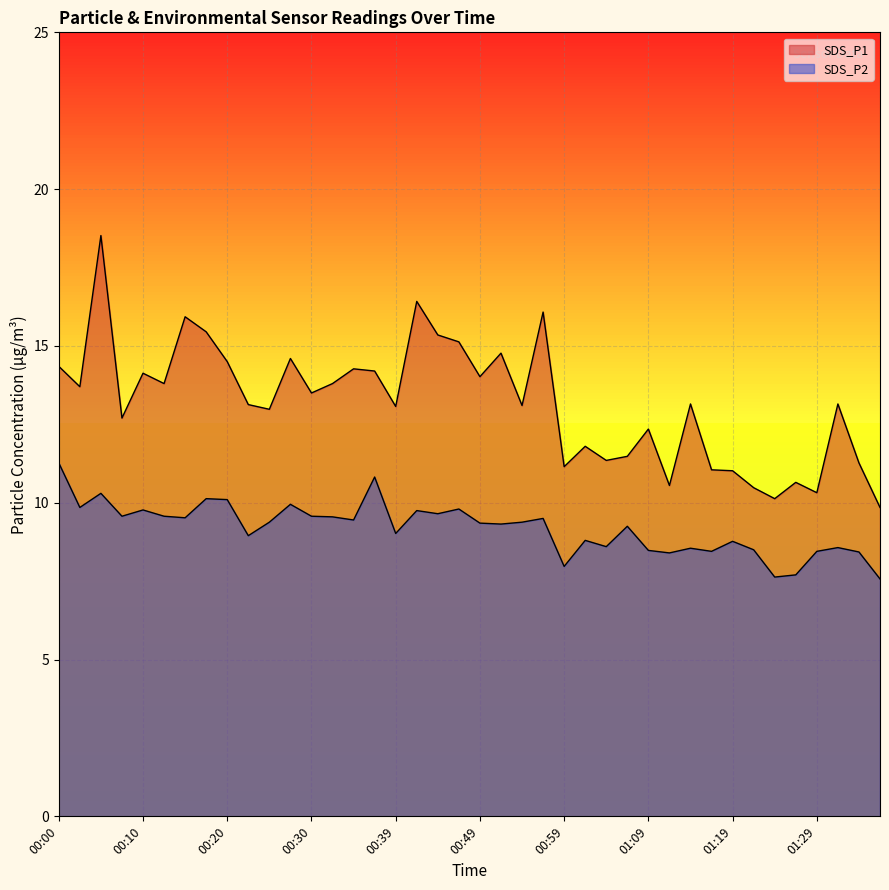

What is the value of the SDS_P2 point at the 21st from the left?

9.3